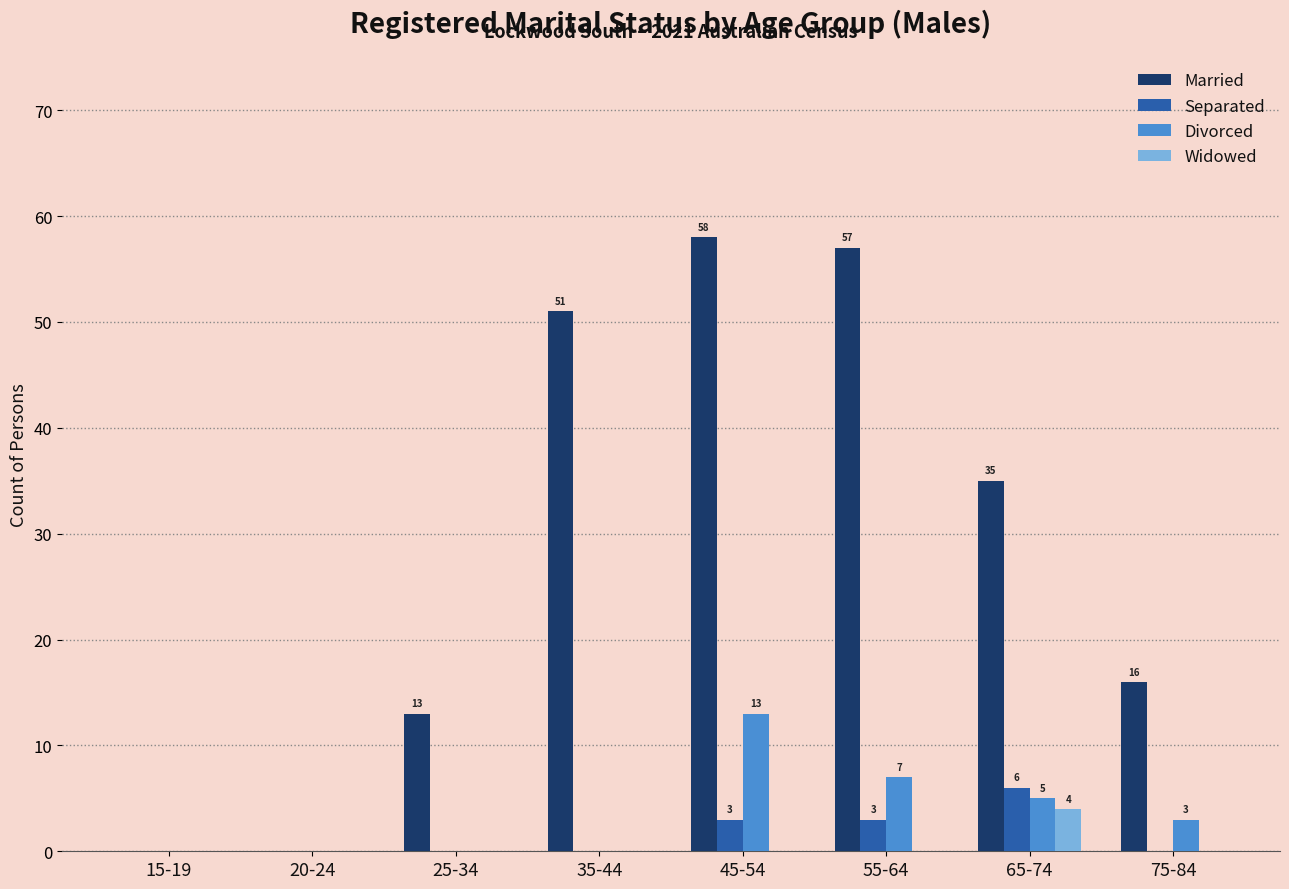

Which label corresponds to the largest value in the chart?

45-54